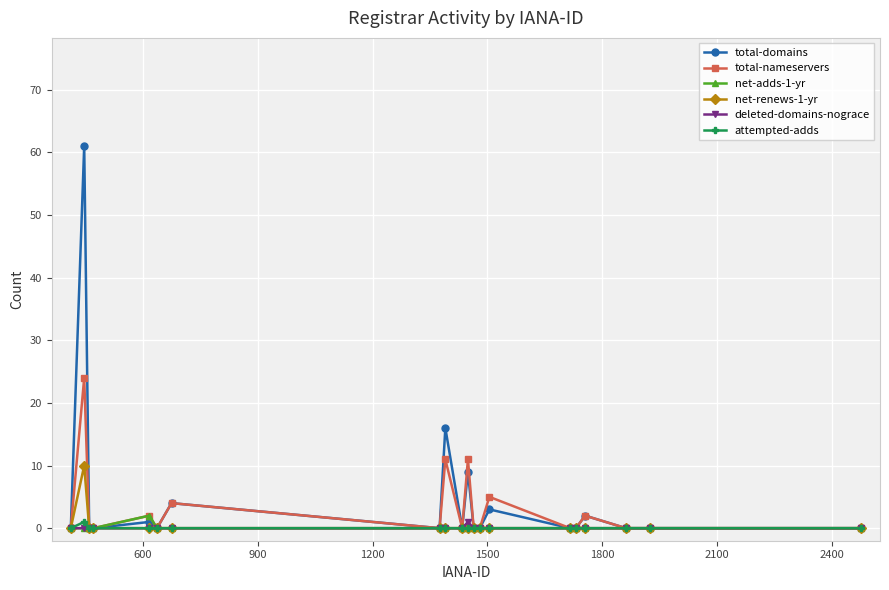

True or false: total-domains has more than 0 interior local peaks.

True